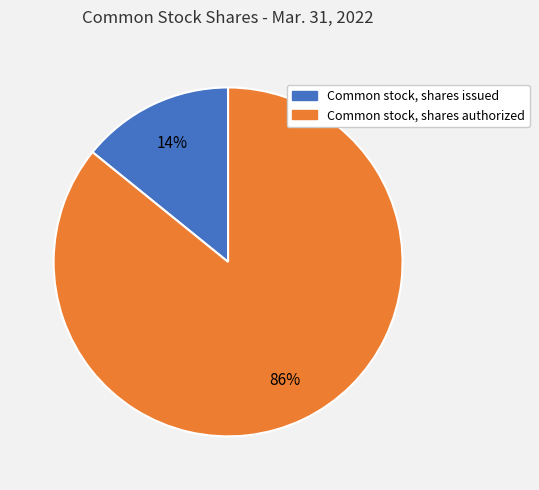

To the nearest percent, what percentage of the pie is Common stock, shares authorized?

86%